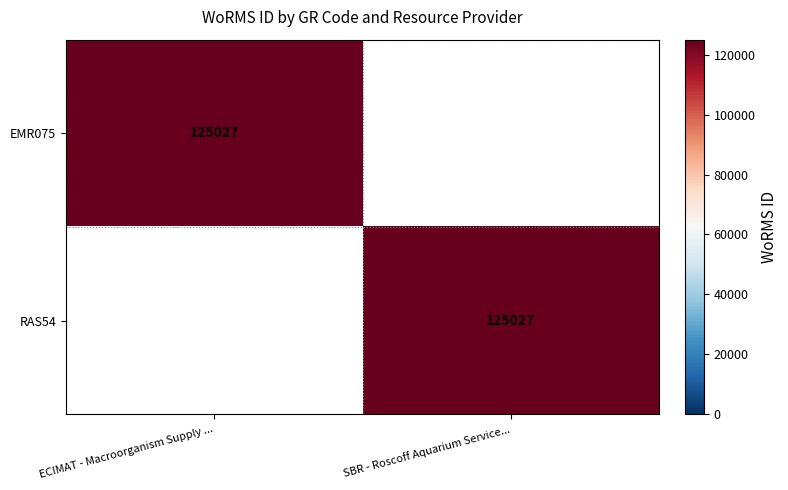

Is it true that EMR075 equals 181979 at ECIMAT - Macroorganism Supply ...?

False